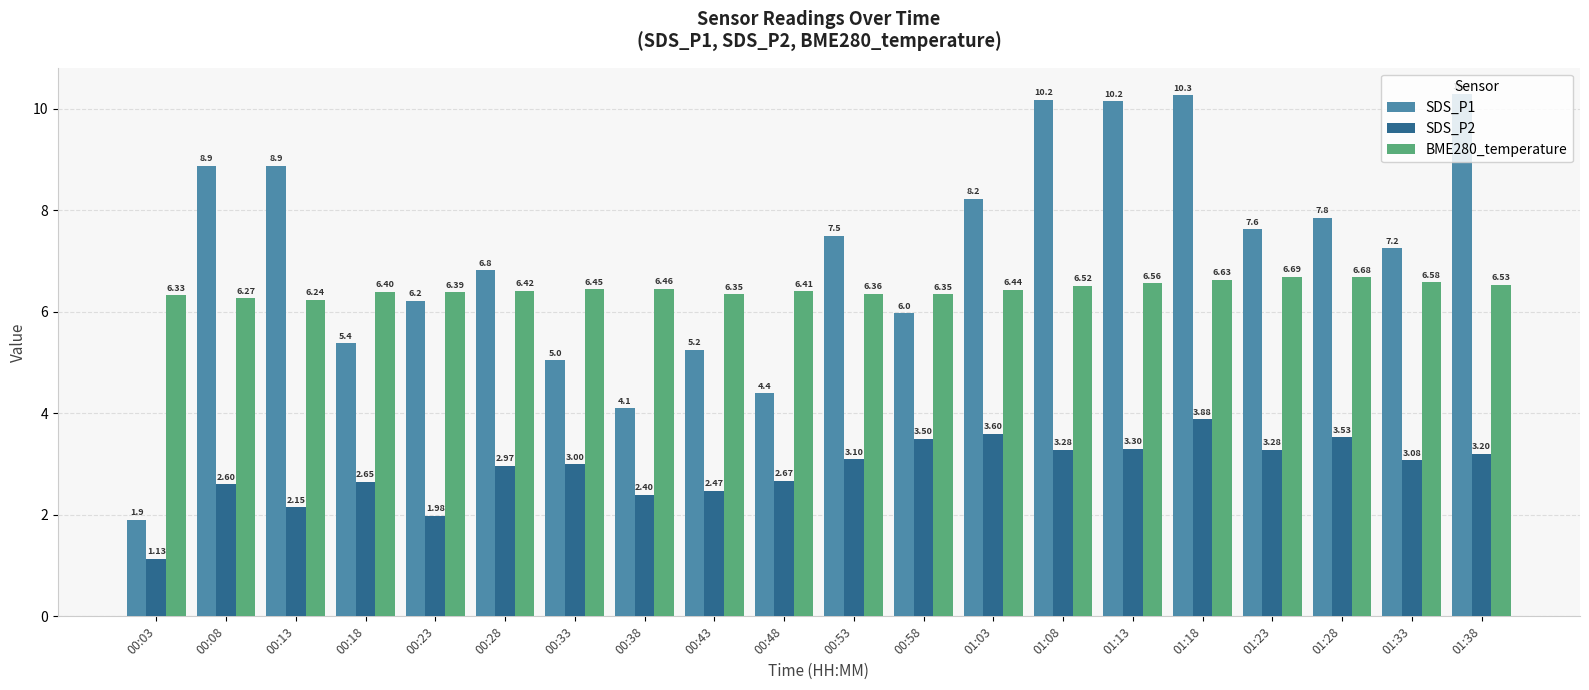

What are all the series names shown in the legend?

SDS_P1, SDS_P2, BME280_temperature